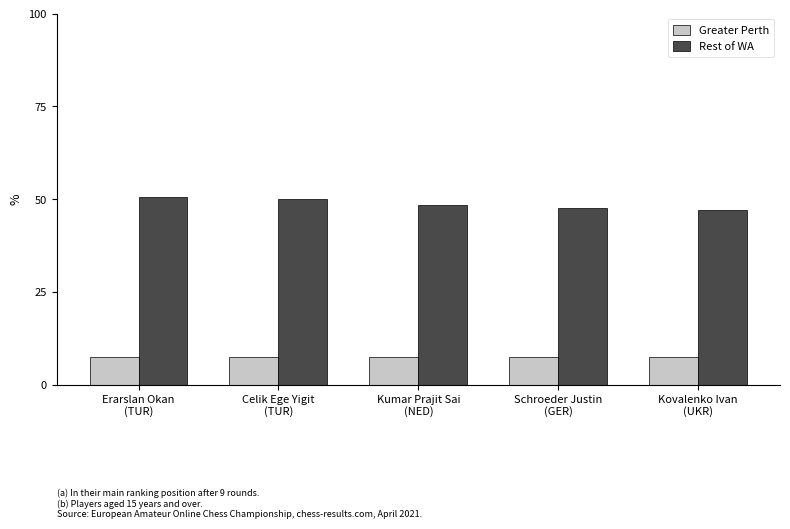

Reading left to right, what are all the values shown in this chart?

Greater Perth: 7.5	7.5	7.5	7.5	7.5
Rest of WA: 50.5	50.0	48.5	47.5	47.0